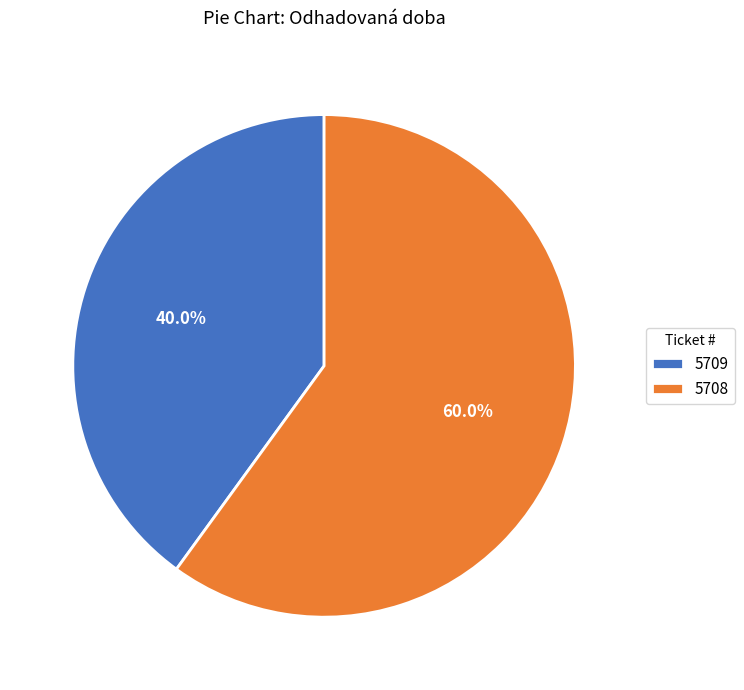

How many slices are in this pie chart?

2